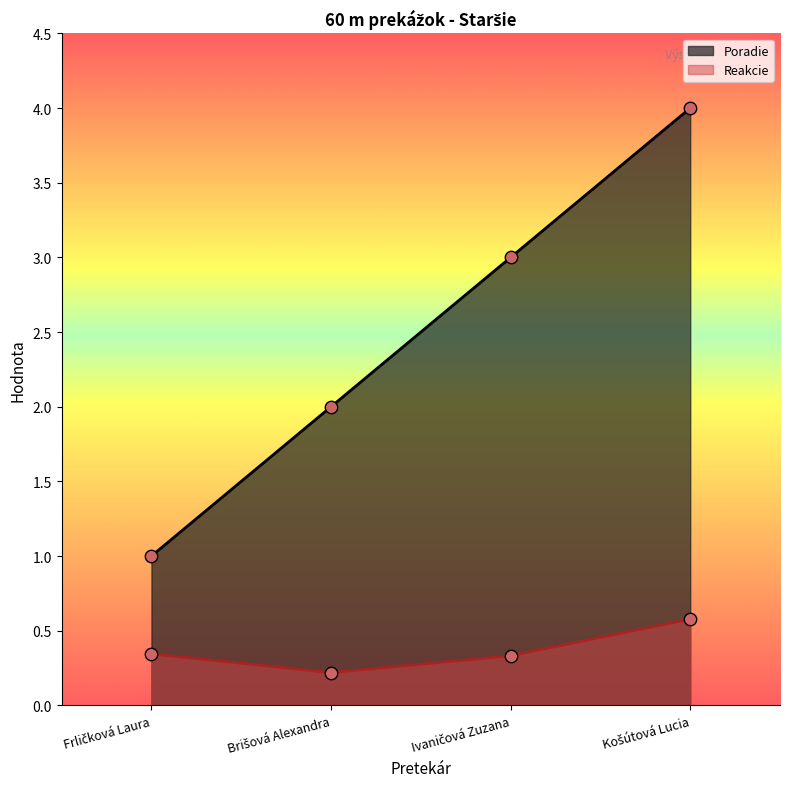

Which series contains the highest Y value?

Poradie